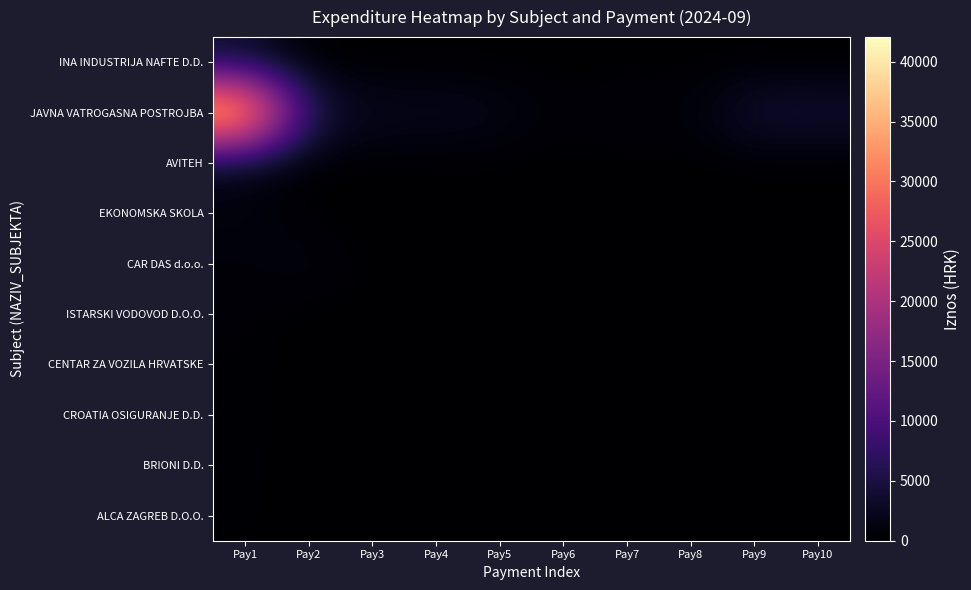

Reading right to left, list all the values displayed in this chart.

INA INDUSTRIJA NAFTE D.D.: Pay10=0.0	Pay9=0.0	Pay8=0.0	Pay7=0.0	Pay6=0.0	Pay5=0.0	Pay4=0.0	Pay3=0.0	Pay2=0.0	Pay1=3063.2
JAVNA VATROGASNA POSTROJBA: Pay10=4098.9	Pay9=4443.3	Pay8=474.3	Pay7=1171.9	Pay6=308.1	Pay5=1942.5	Pay4=2646.2	Pay3=2333.2	Pay2=5481.9	Pay1=42055.7
AVITEH: Pay10=0.0	Pay9=0.0	Pay8=0.0	Pay7=0.0	Pay6=0.0	Pay5=0.0	Pay4=0.0	Pay3=0.0	Pay2=0.0	Pay1=1333.0
EKONOMSKA SKOLA: Pay10=0.0	Pay9=0.0	Pay8=0.0	Pay7=0.0	Pay6=0.0	Pay5=0.0	Pay4=0.0	Pay3=0.0	Pay2=0.0	Pay1=1323.6
CAR DAS d.o.o.: Pay10=0.0	Pay9=0.0	Pay8=0.0	Pay7=0.0	Pay6=0.0	Pay5=0.0	Pay4=0.0	Pay3=0.0	Pay2=1277.3	Pay1=486.7
ISTARSKI VODOVOD D.O.O.: Pay10=0.0	Pay9=0.0	Pay8=0.0	Pay7=0.0	Pay6=0.0	Pay5=0.0	Pay4=0.0	Pay3=0.0	Pay2=0.0	Pay1=409.5
CENTAR ZA VOZILA HRVATSKE: Pay10=0.0	Pay9=0.0	Pay8=0.0	Pay7=0.0	Pay6=0.0	Pay5=0.0	Pay4=0.0	Pay3=0.0	Pay2=0.0	Pay1=308.8
CROATIA OSIGURANJE D.D.: Pay10=0.0	Pay9=0.0	Pay8=0.0	Pay7=0.0	Pay6=0.0	Pay5=0.0	Pay4=0.0	Pay3=0.0	Pay2=0.0	Pay1=299.3
BRIONI D.D.: Pay10=0.0	Pay9=0.0	Pay8=0.0	Pay7=0.0	Pay6=0.0	Pay5=0.0	Pay4=0.0	Pay3=0.0	Pay2=0.0	Pay1=274.3
ALCA ZAGREB D.O.O.: Pay10=0.0	Pay9=0.0	Pay8=0.0	Pay7=0.0	Pay6=0.0	Pay5=0.0	Pay4=0.0	Pay3=0.0	Pay2=0.0	Pay1=227.8